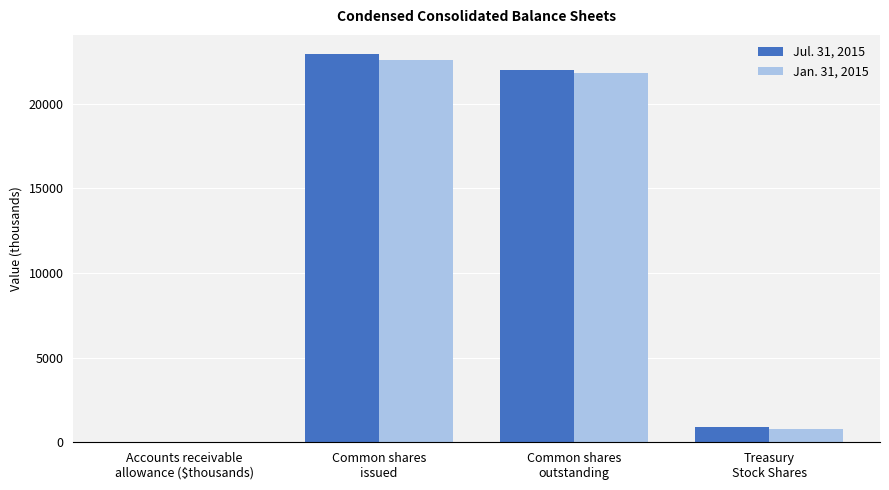

What is the greatest value displayed?

22909.0